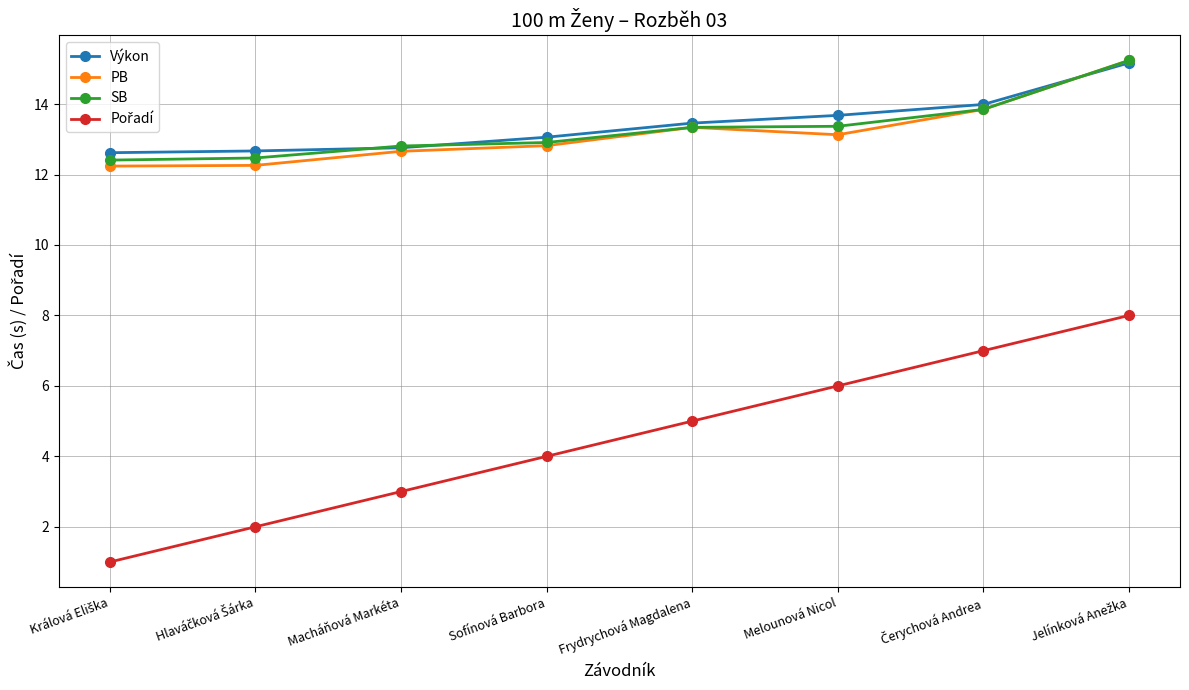

What is the minimum value for Výkon?

12.6